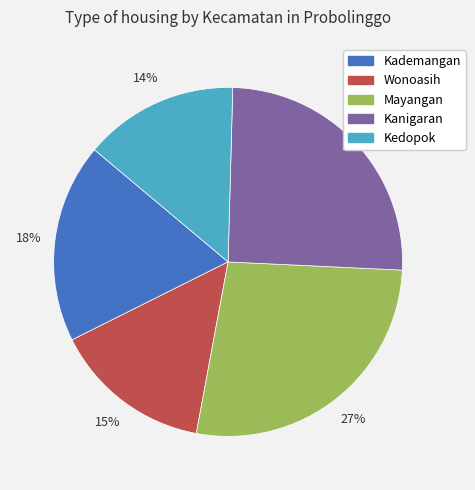

Between Kanigaran and Wonoasih, which is larger?

Kanigaran